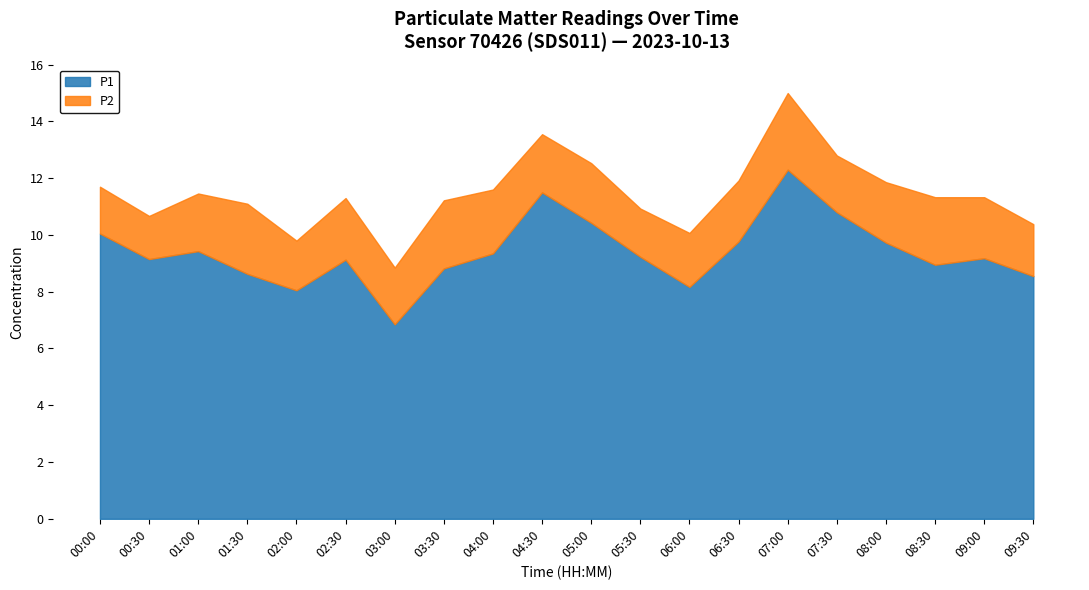

What position from the right is 01:00?

18